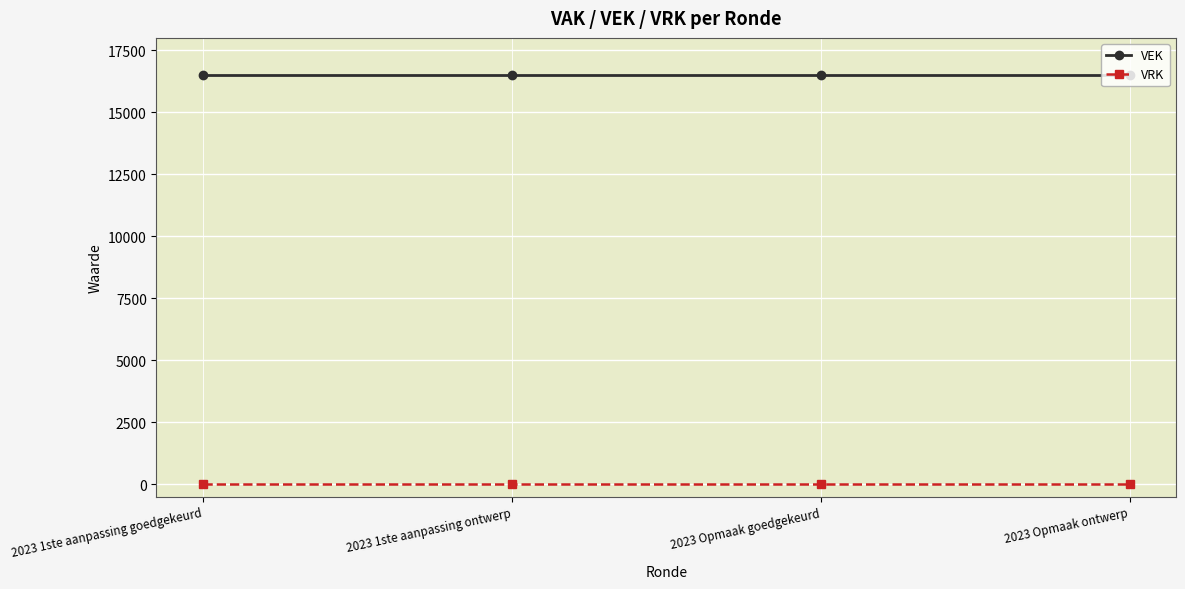

What value does the VEK series have at 2023 1ste aanpassing goedgekeurd?

16500